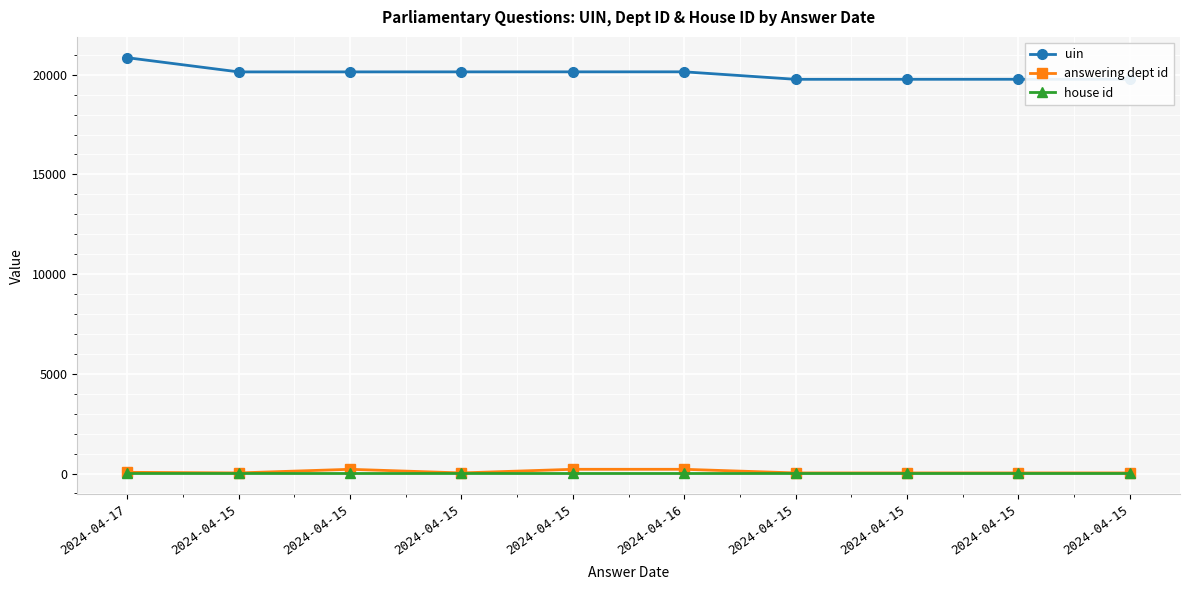

What are all the series names shown in the legend?

uin, answering dept id, house id